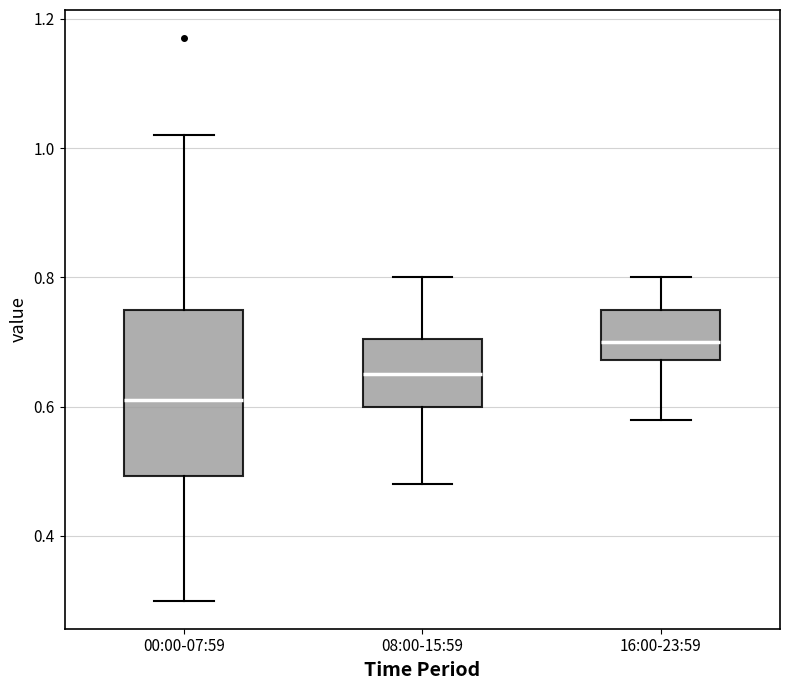

Which box's median line is the lowest?

00:00-07:59